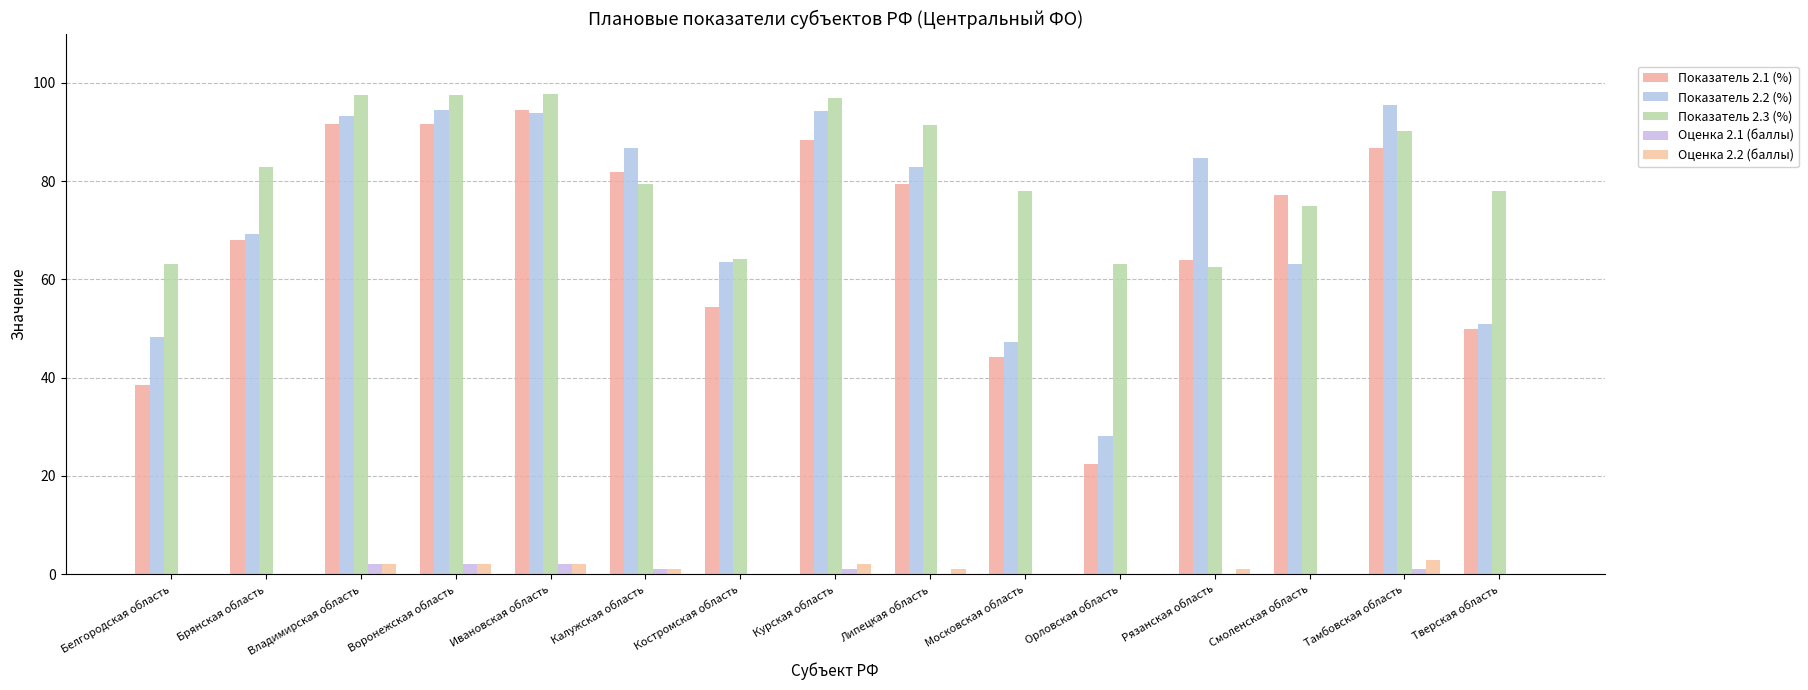

Read the Показатель 2.3 (%) value at Владимирская область.

97.5